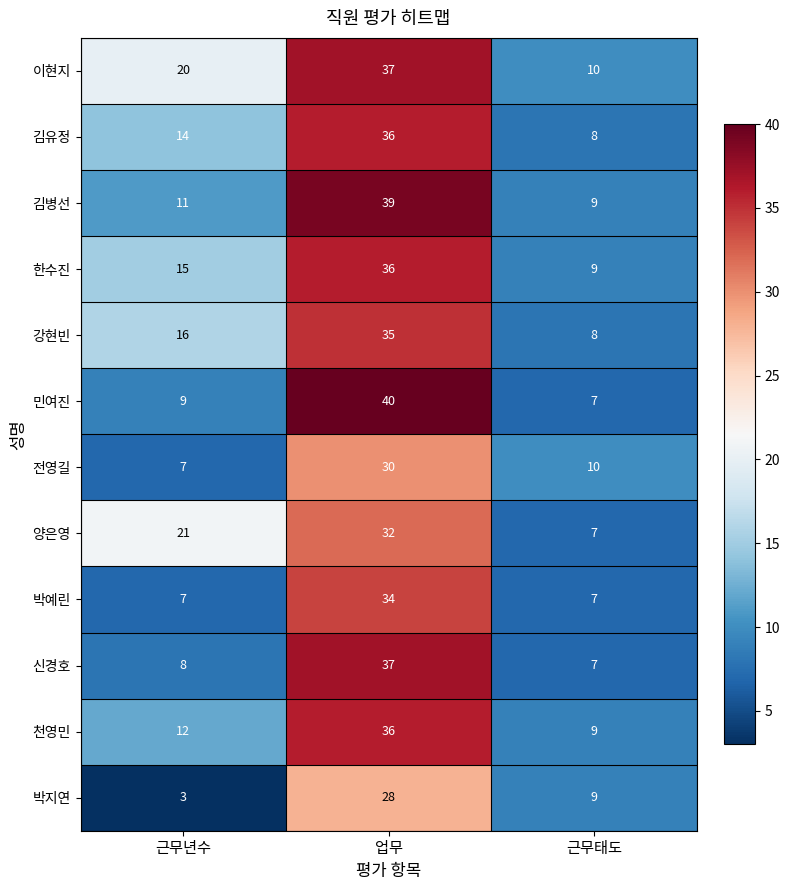

Which series has the largest range (max minus min)?

민여진